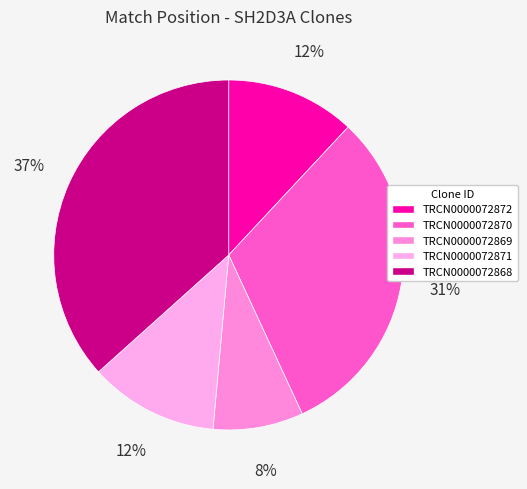

What portion of the pie excludes TRCN0000072869?

91.7%